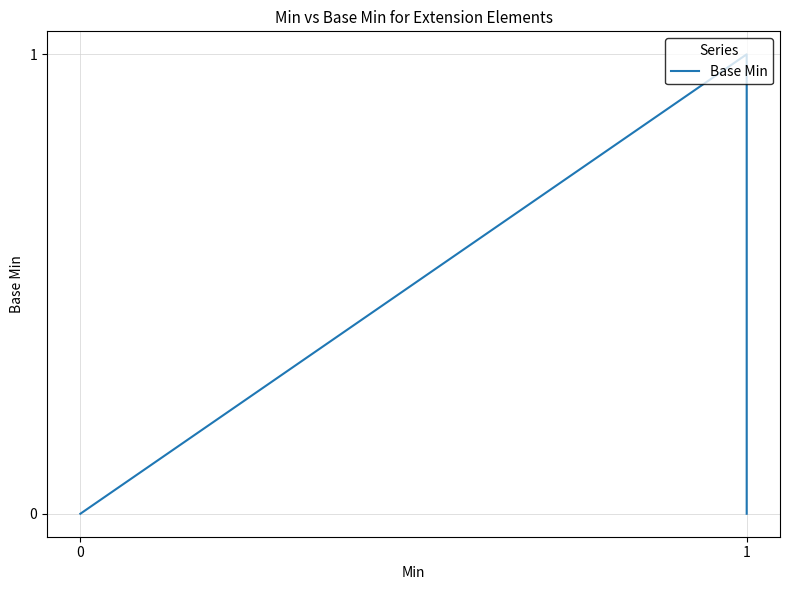

How many lines are shown in the chart?

1